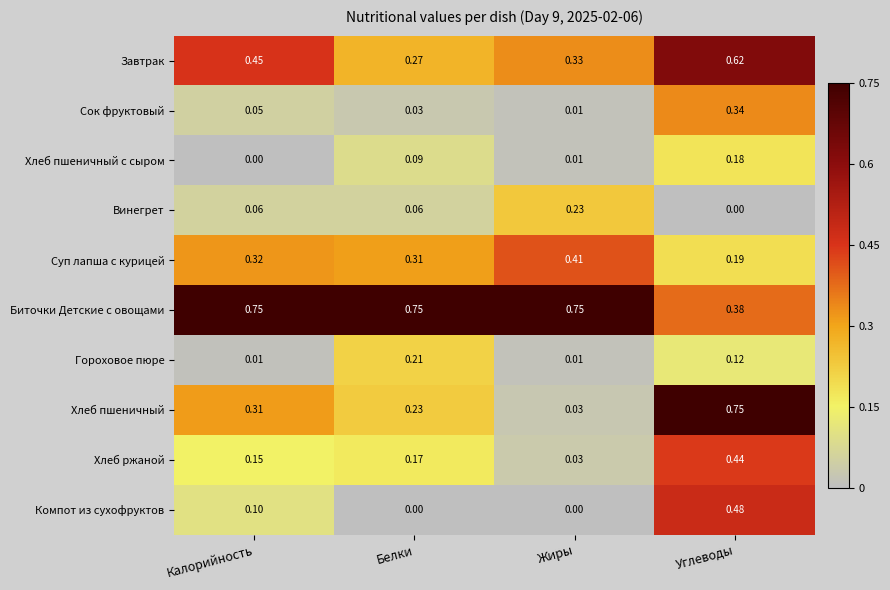

Which series has the largest total across all categories?

Биточки Детские с овощами